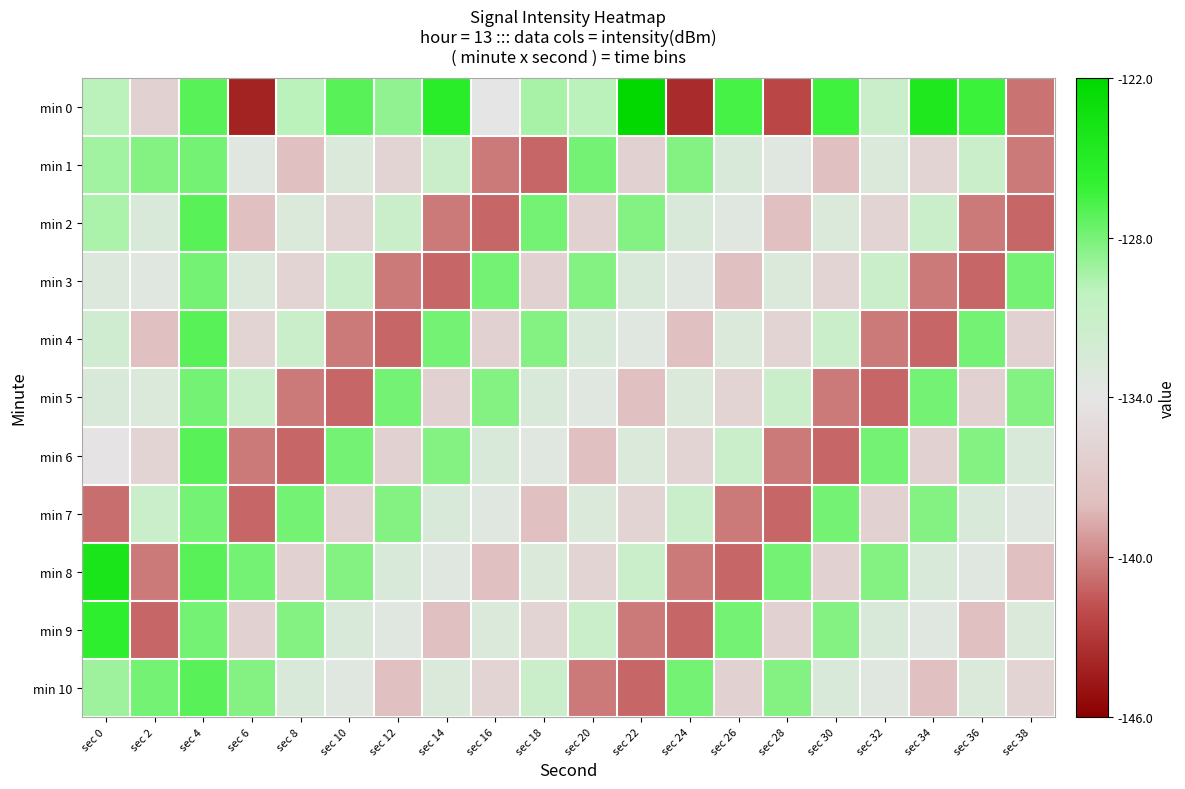

What is the smallest value displayed?

-144.2